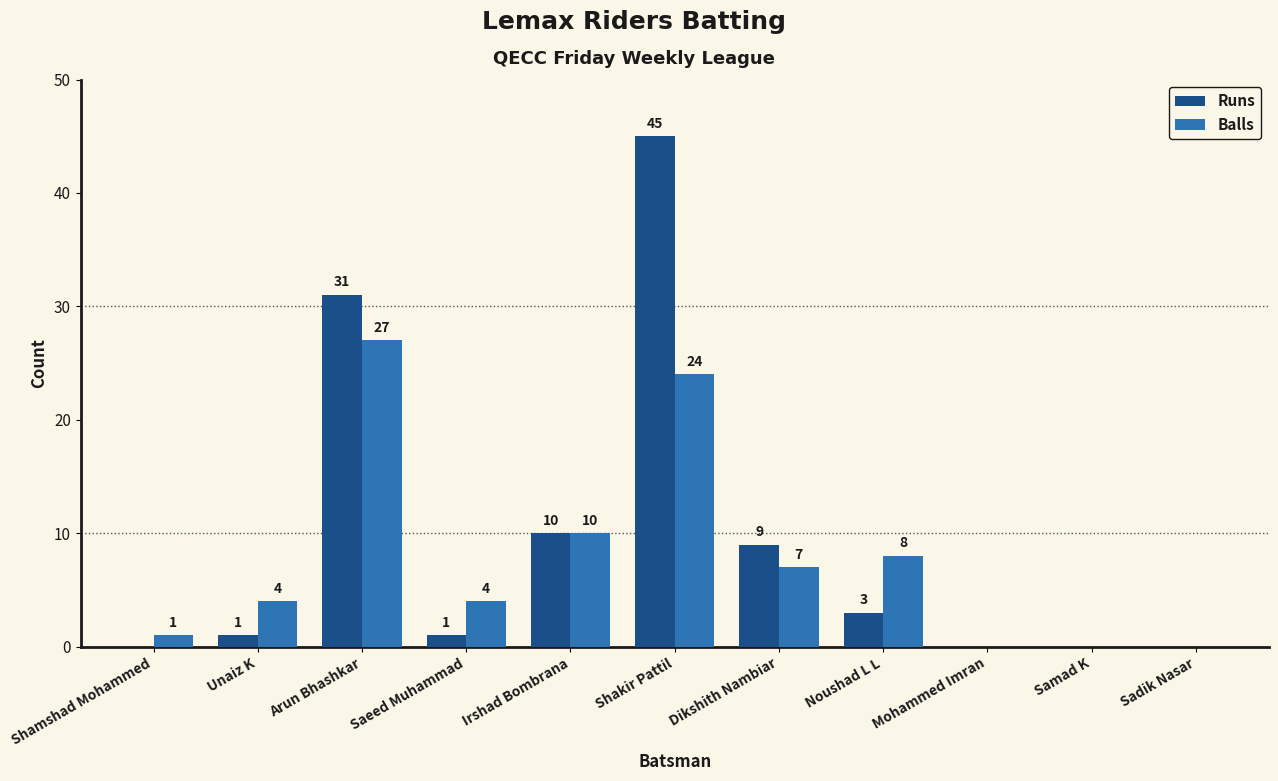

The value of Balls at Irshad Bombrana is 14. True or false?

False